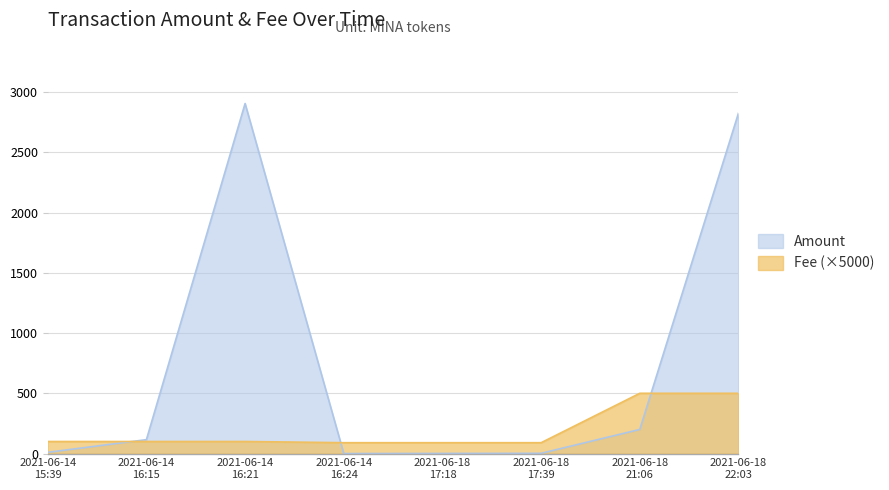

Which has a higher value, 2021-06-18 17:39 or 2021-06-18 17:18?

2021-06-18 17:39